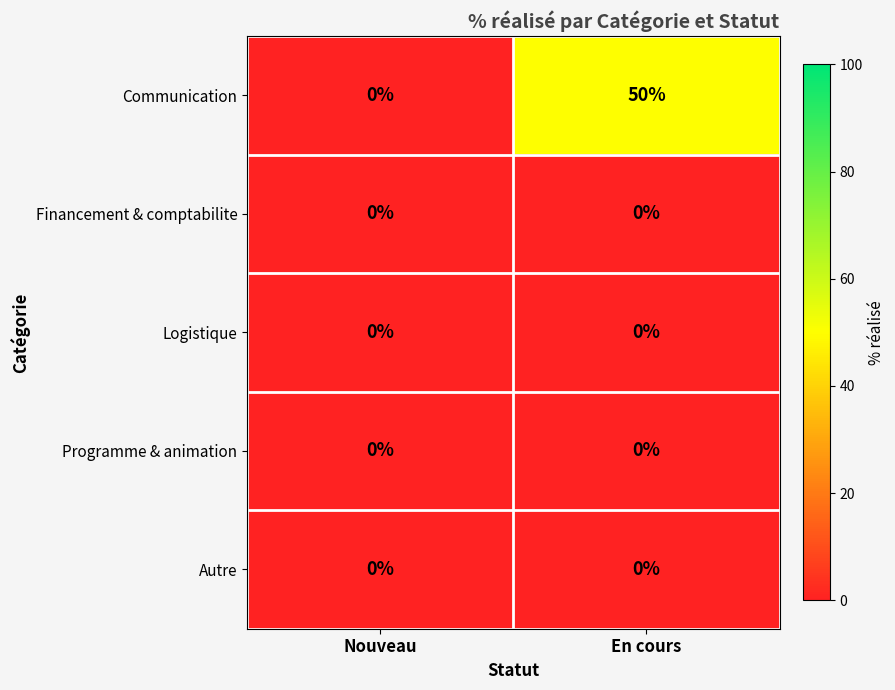

At which category is the sum across all series the highest?

En cours